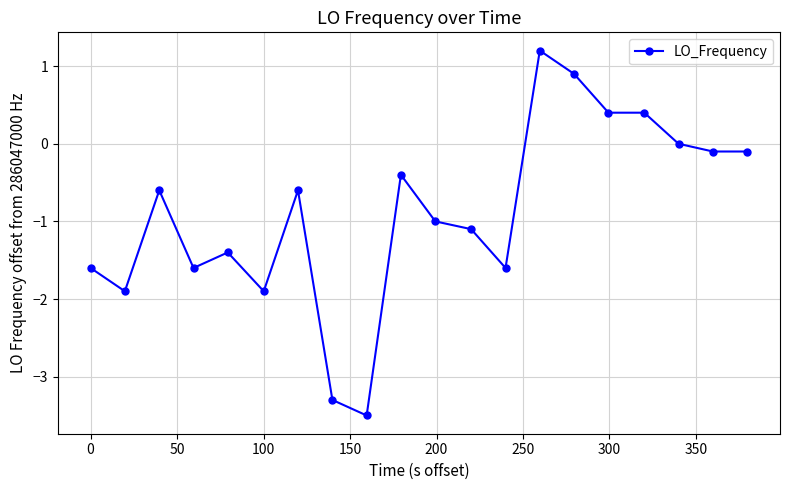

Does the chart have visible grid lines?

Yes